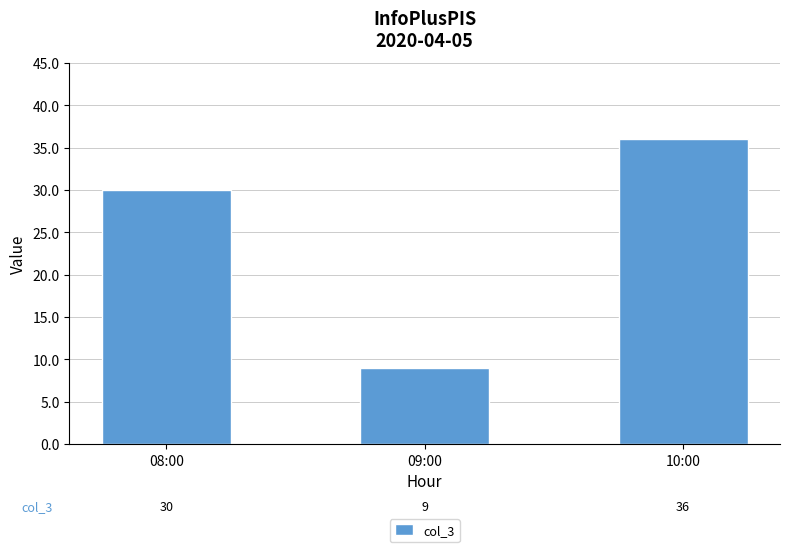

The value at 09:00 is 16. True or false?

False